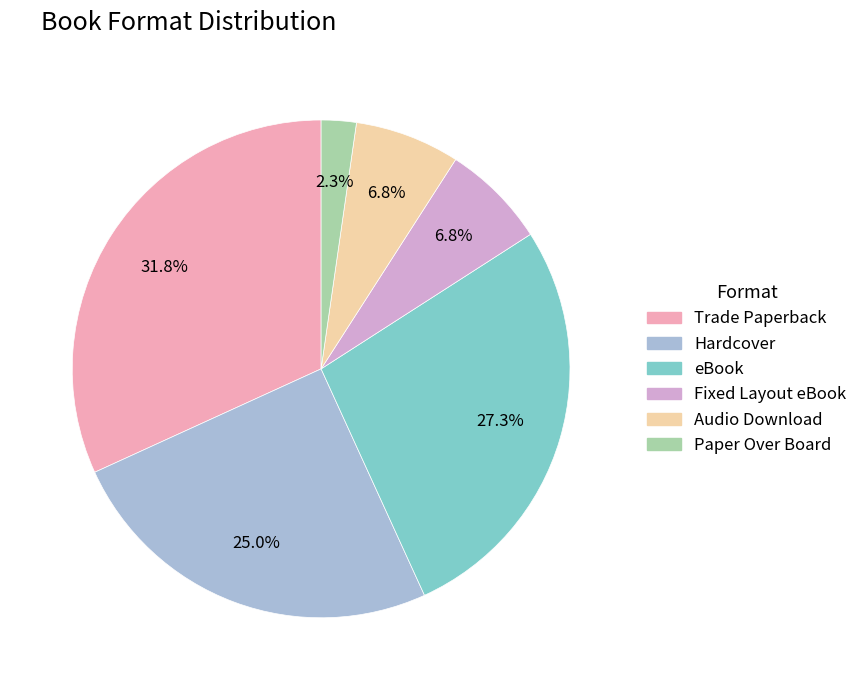

Which category has the biggest portion of the pie?

Trade Paperback